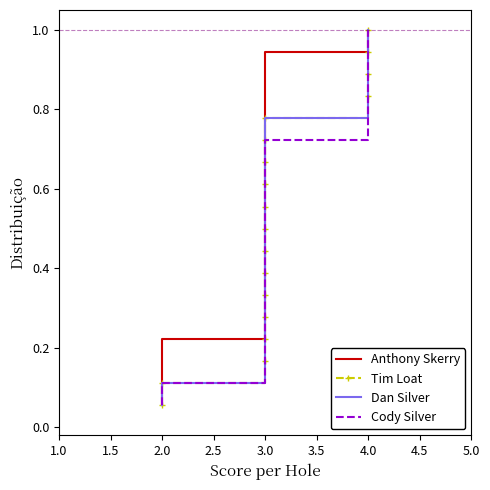

Which series has the largest total across all categories?

Anthony Skerry